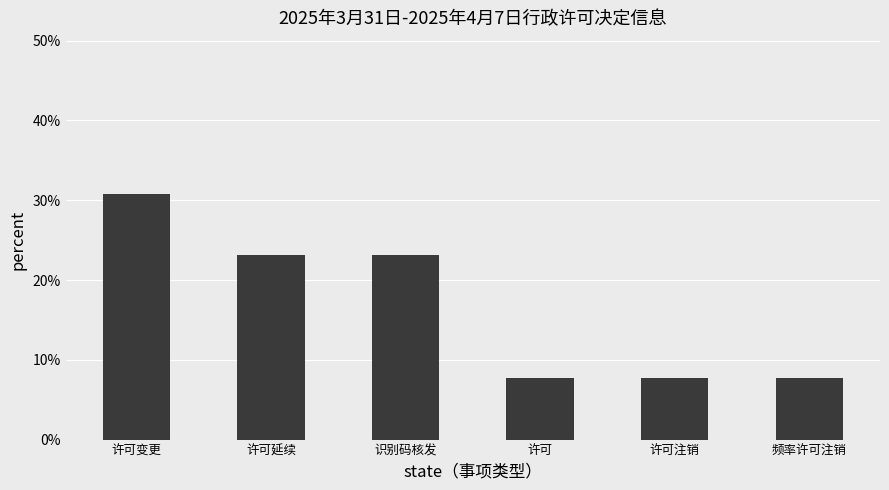

What is the change in value from 识别码核发 to 许可注销?

-15.4